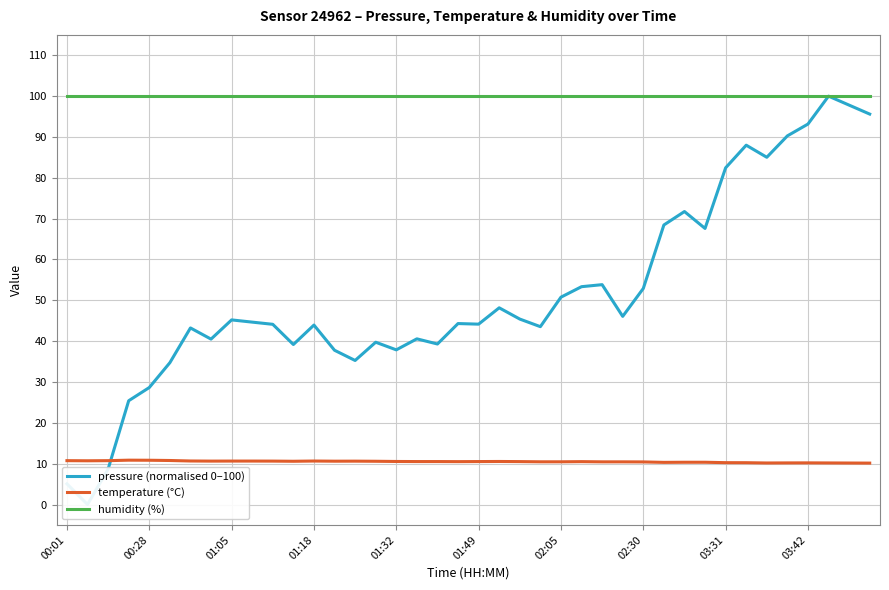

The value of humidity (%) at 17 is 20.7. True or false?

False